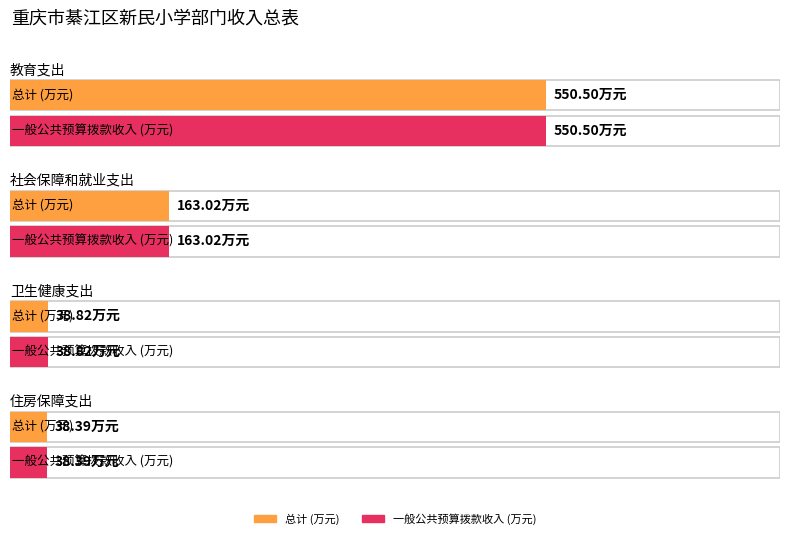

True or false: 一般公共预算拨款收入 has a value of 38.4 at 住房保障支出.

True